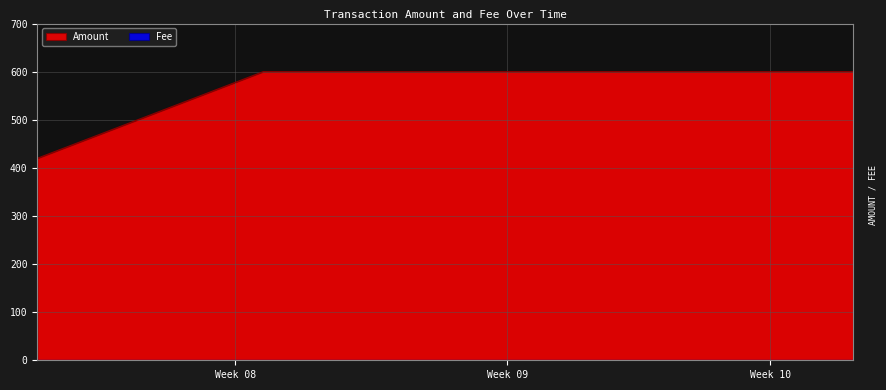

Is it true that the value at 2018-10-10 11:05:24 is 600?

True